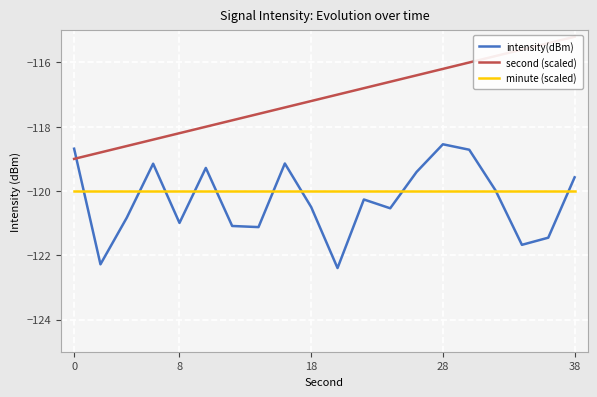

What is the minimum value for intensity(dBm)?

-122.4